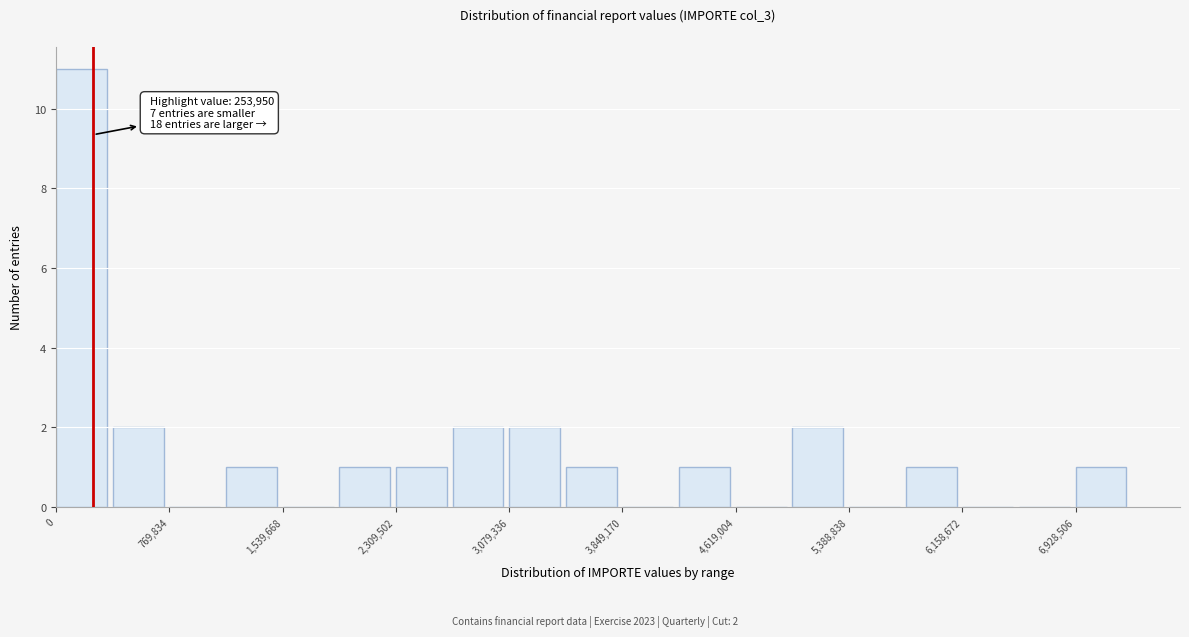

Read against the x-axis, roughly where is the centre of the tallest bar?

200000